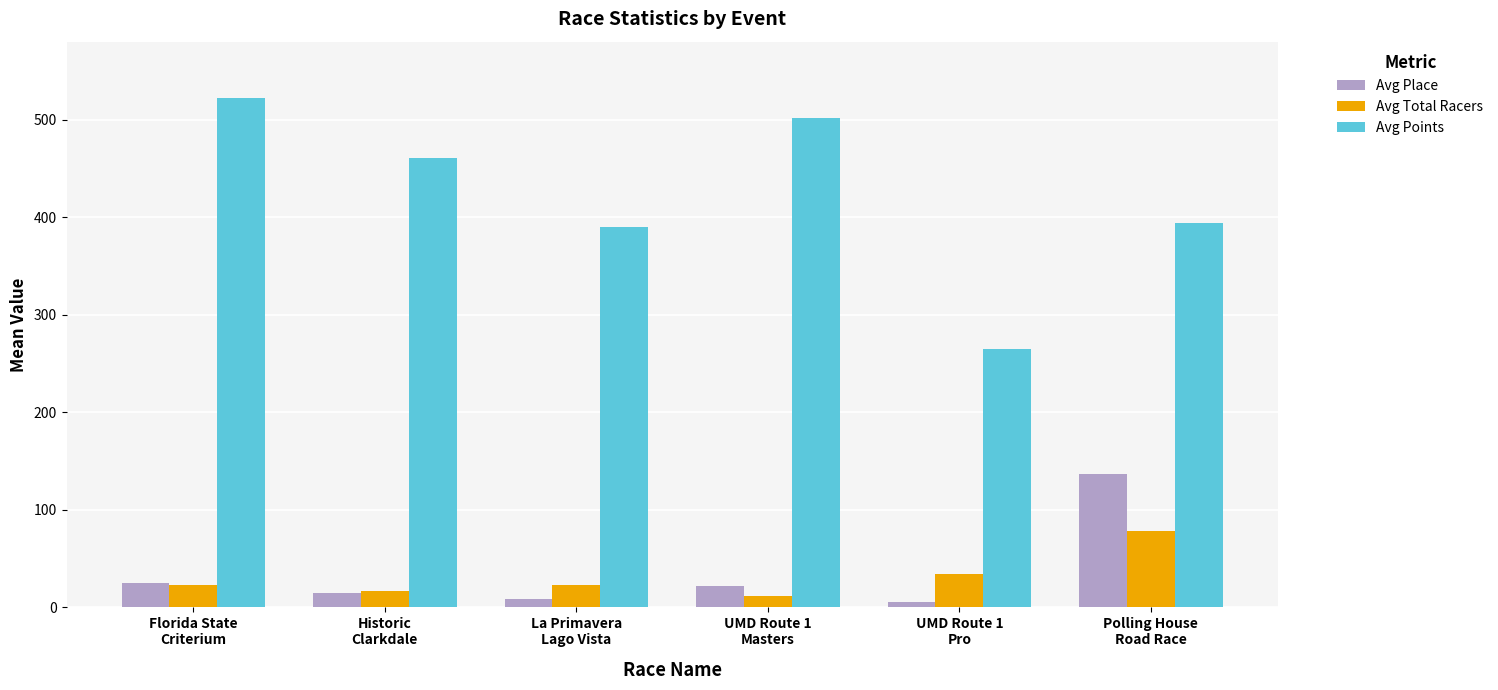

Read the Avg Points value at Historic
Clarkdale.

460.8